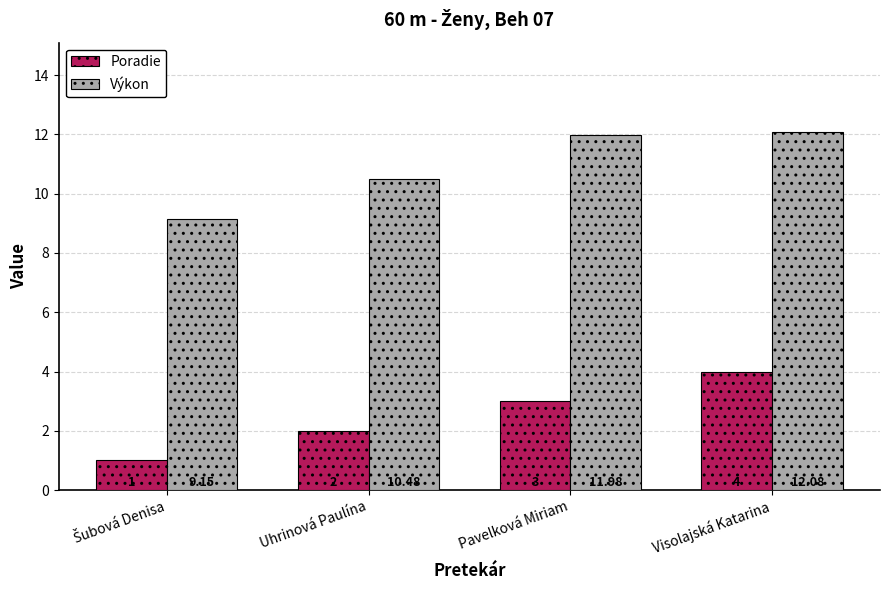

Where does the Výkon series first go above 11?

Pavelková Miriam